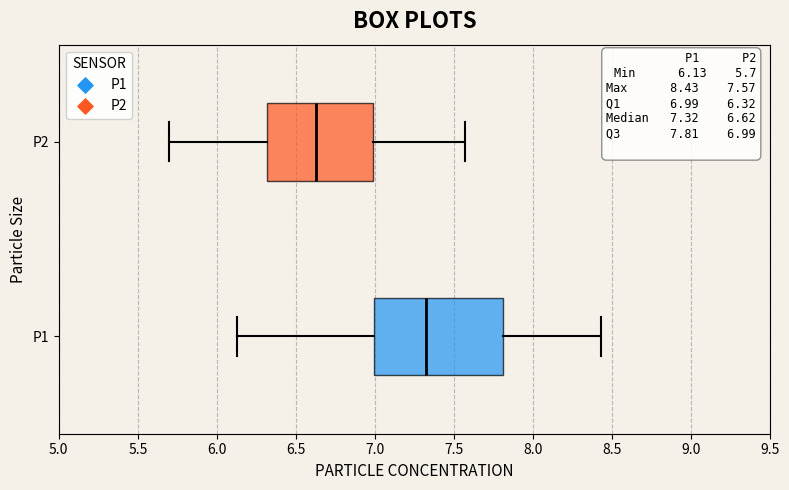

Comparing the boxes themselves (not the whiskers), which one is the widest?

P1